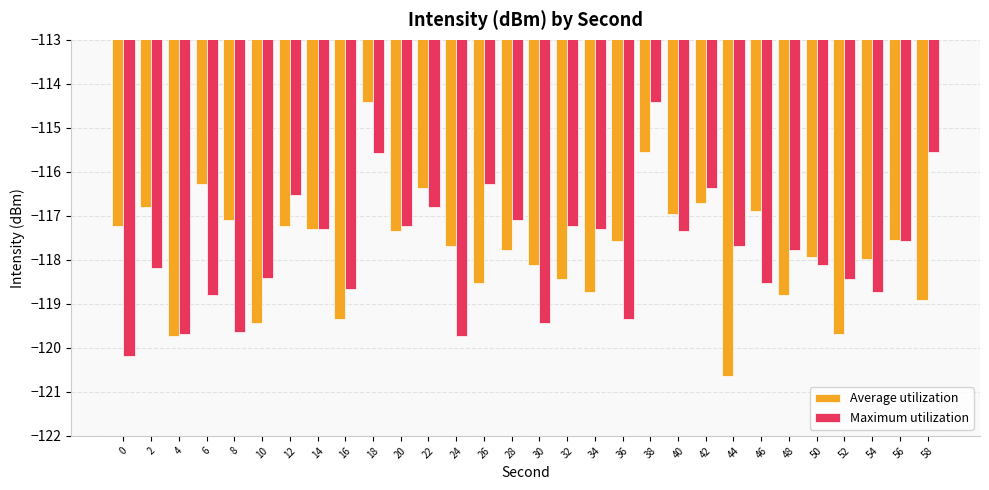

The Maximum utilization series shows -117.2 at 20. True or false?

True